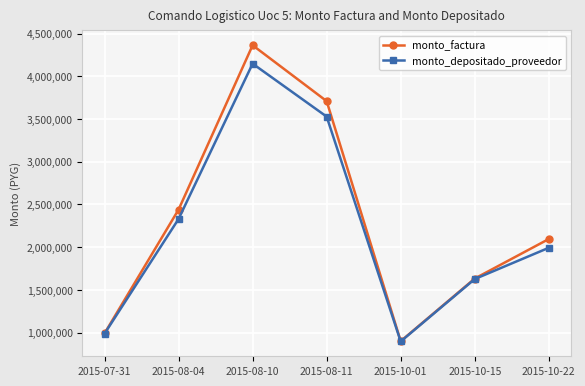

Between 2015-07-31 and 2015-08-10, which series saw the biggest shift?

monto_factura